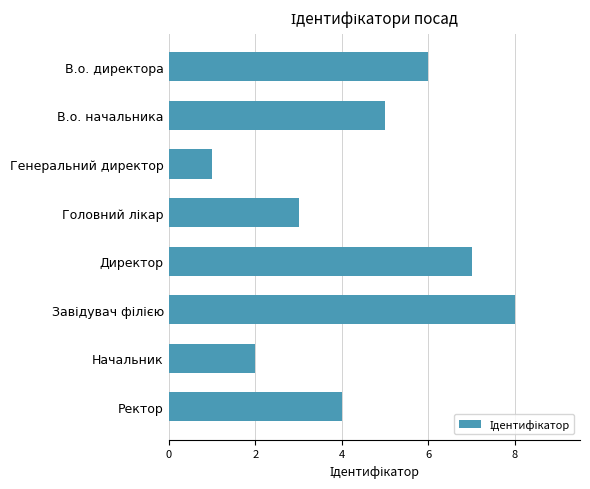

Where is the data nearest to the value 4?

Ректор